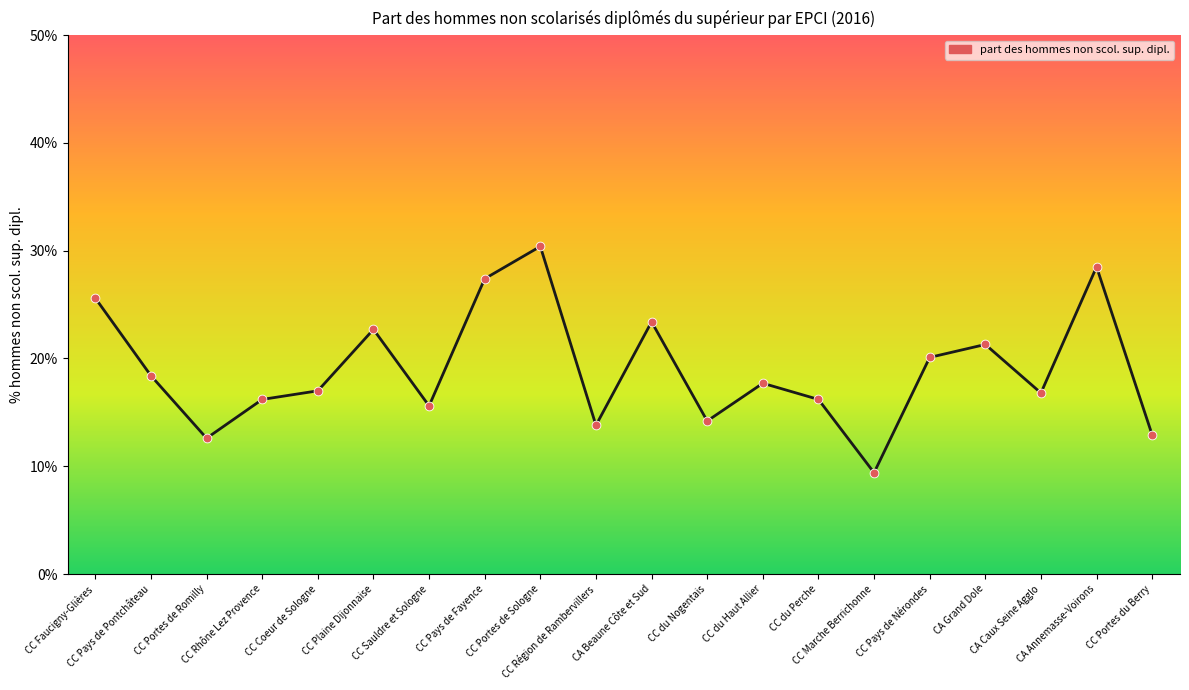

What is the change in value from CC Plaine Dijonnaise to CC Région de Rambervillers?

-8.9